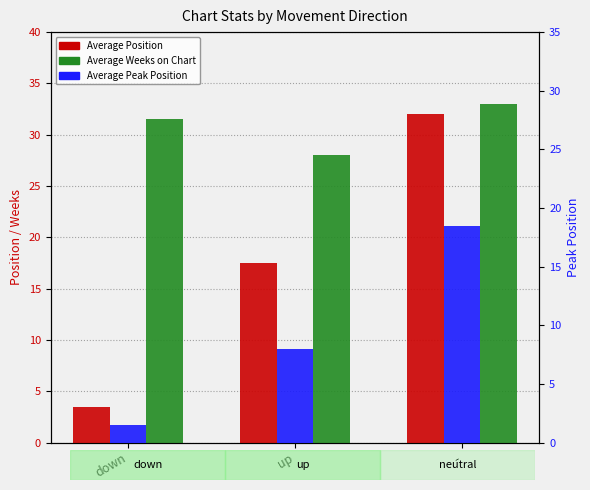

Rank the series by their maximum value, from highest to lowest.

Average Weeks on Chart, Average Position, Average Peak Position